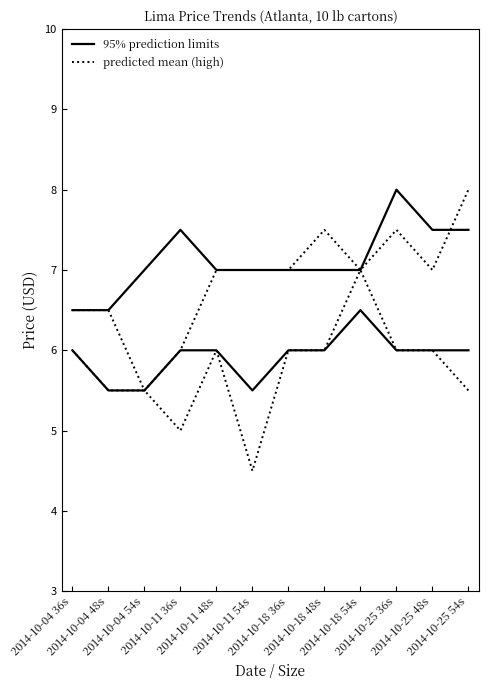

How many data points does each series have?

12